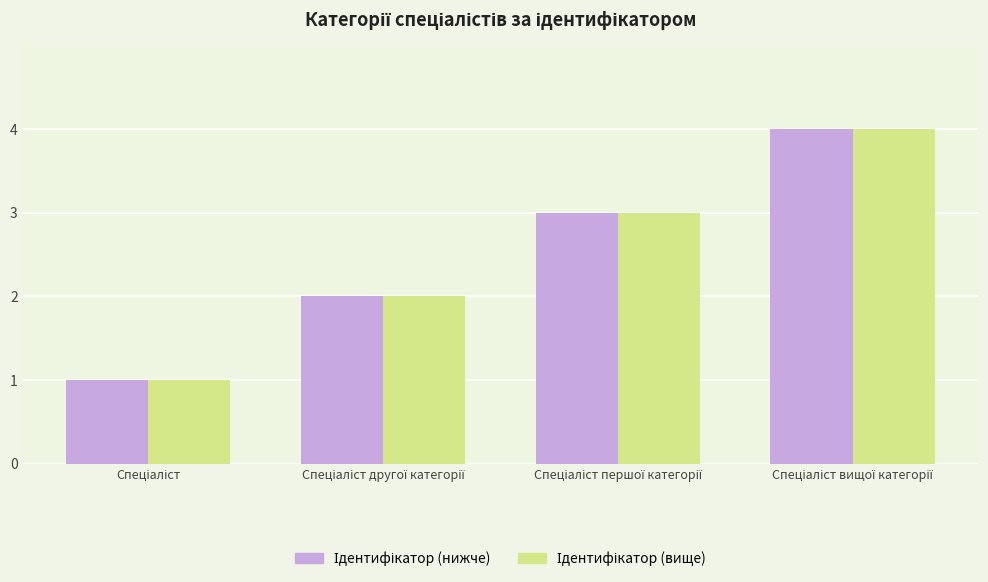

The Ідентифікатор (нижче) series shows 7 at Спеціаліст вищої категорії. True or false?

False